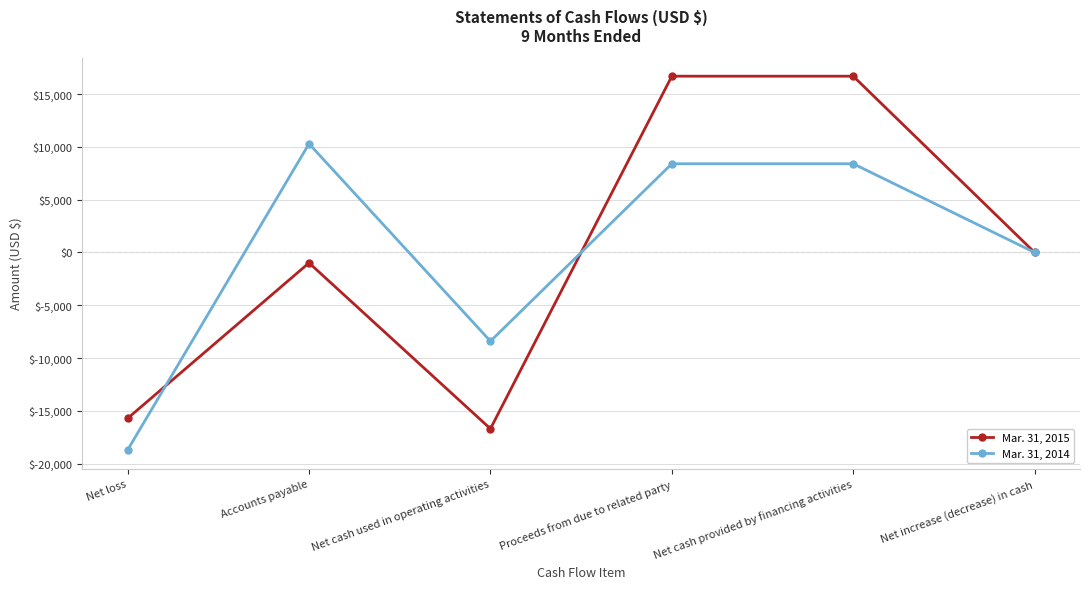

At which category does the chart reach its minimum across all series?

Net loss